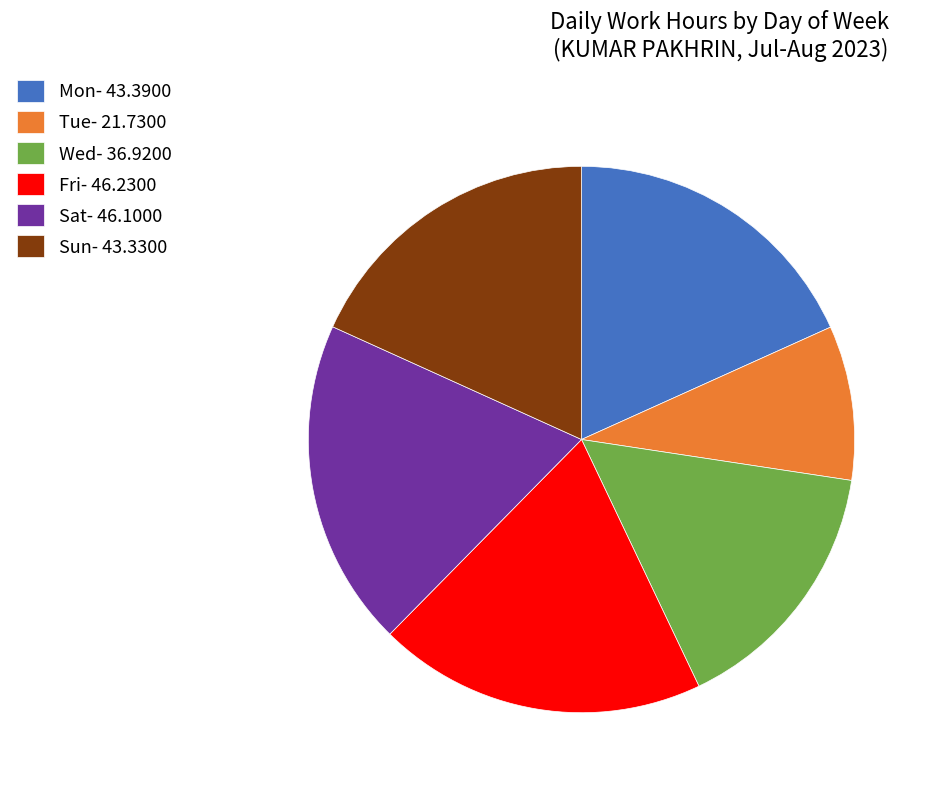

Is it true that Sat- 46.1000 is 11% of the pie?

False